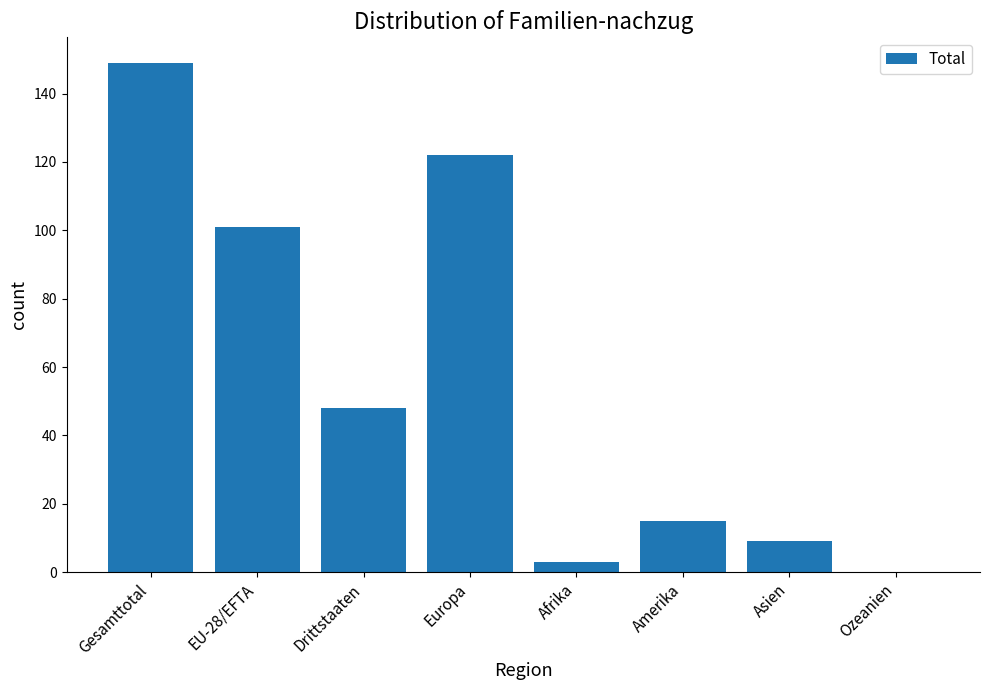

Is it true that the value at EU-28/EFTA is 101?

True